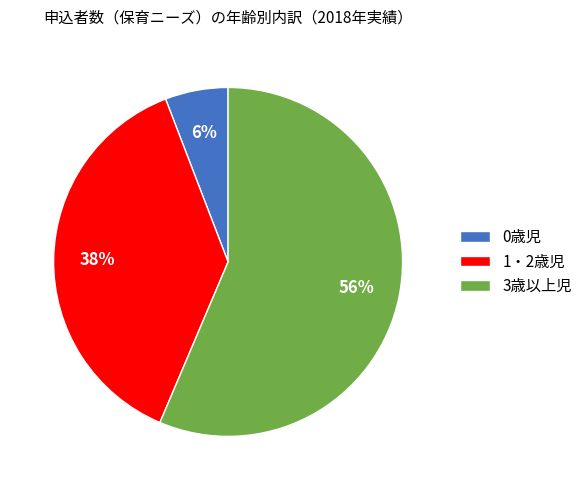

Does 3歳以上児 account for over 50% of the chart?

Yes